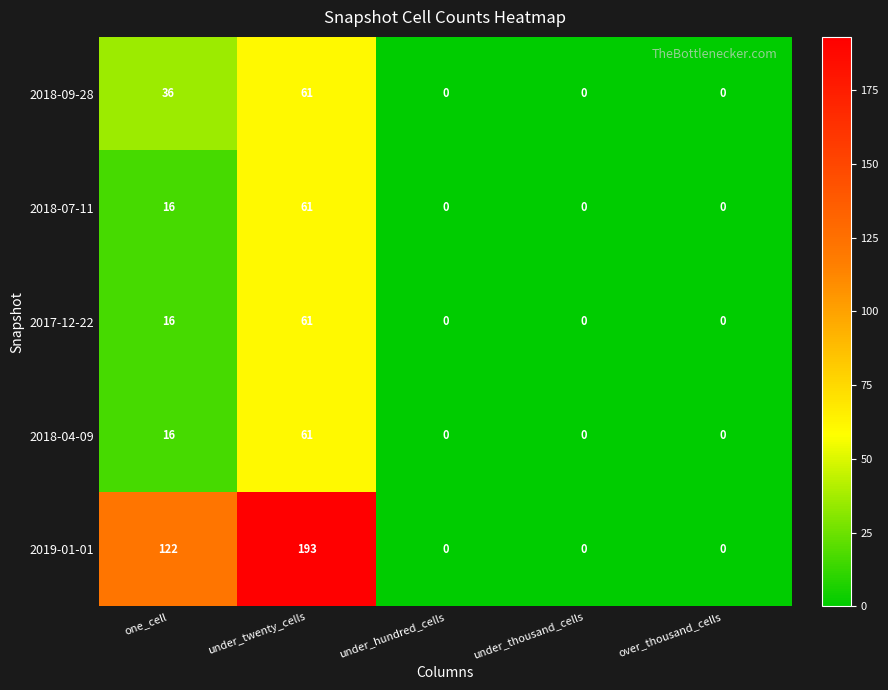

Where is 2017-12-22 nearest to the value 30?

one_cell